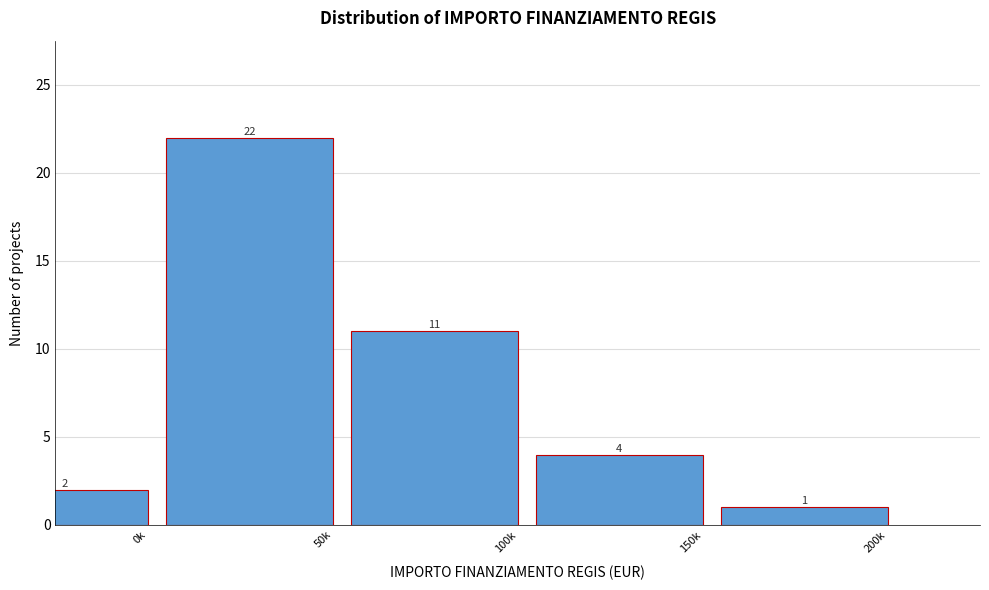

Reading right to left, what are all the values shown in this chart?

1	4	11	22	2